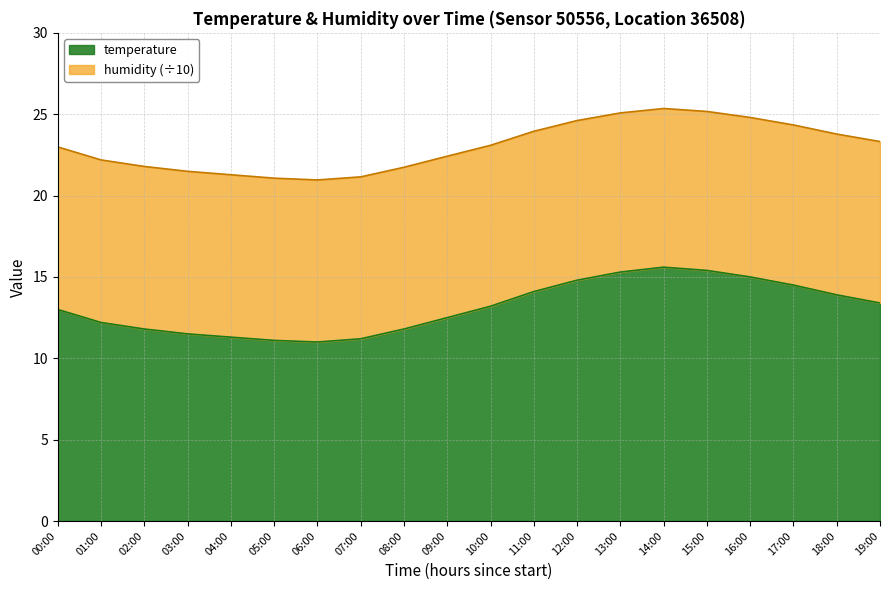

How many points are higher than both their immediate neighbors (excluding endpoints)?

1